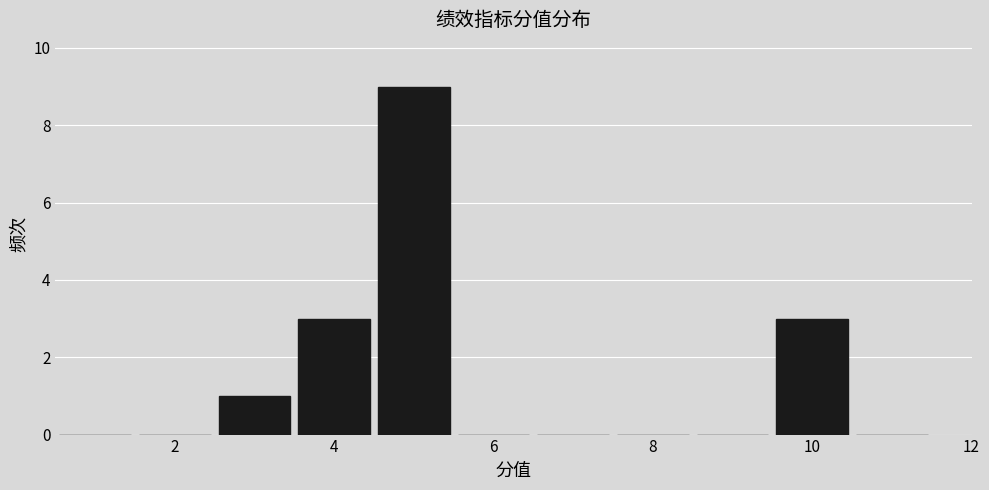

Reading left to right, list every bar in this chart as the range it spans on the x-axis followed by its height. Neither the bar edges nor the heights are printed on the chart, so give them approximately, as read against the axes.

0.5 to 1.5: 0
1.5 to 2.5: 0
2.5 to 3.5: 1
3.5 to 4.5: 3
4.5 to 5.5: 9
5.5 to 6.5: 0
6.5 to 7.5: 0
7.5 to 8.5: 0
8.5 to 9.5: 0
9.5 to 10.5: 3
10.5 to 11.5: 0